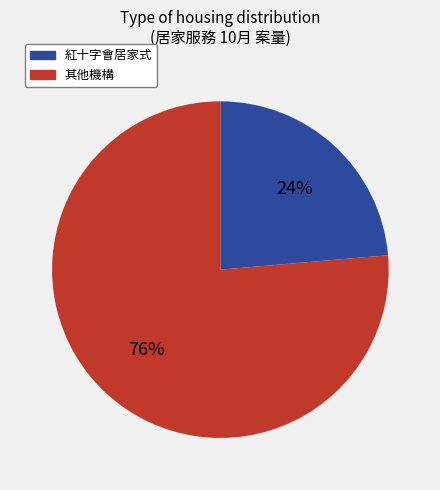

To the nearest percent, what is the average slice percentage?

50%